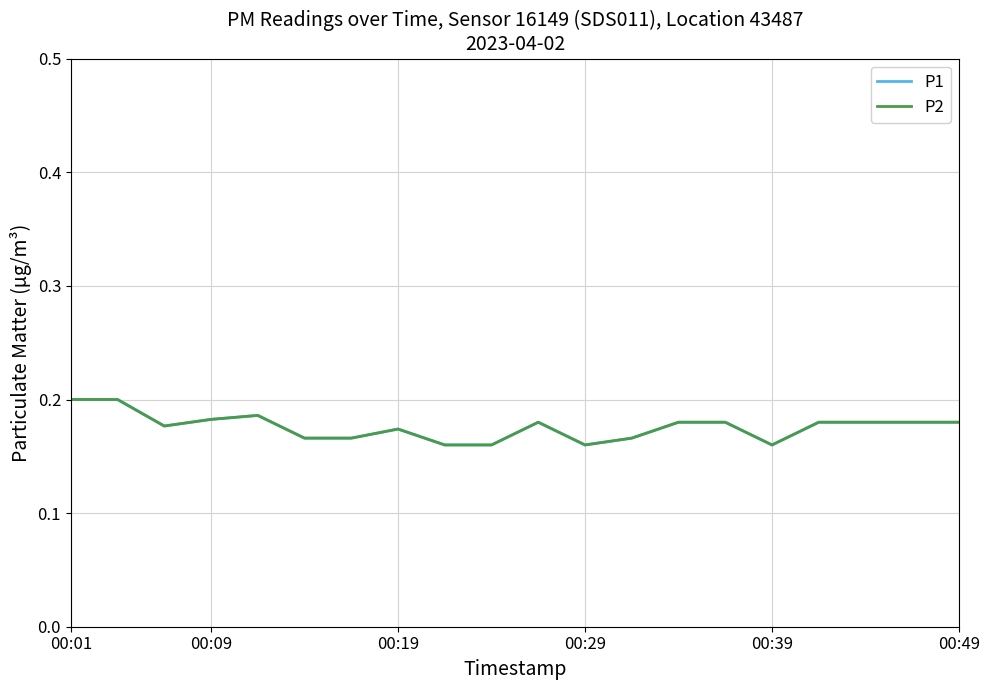

Which label corresponds to the largest value in the chart?

00:01